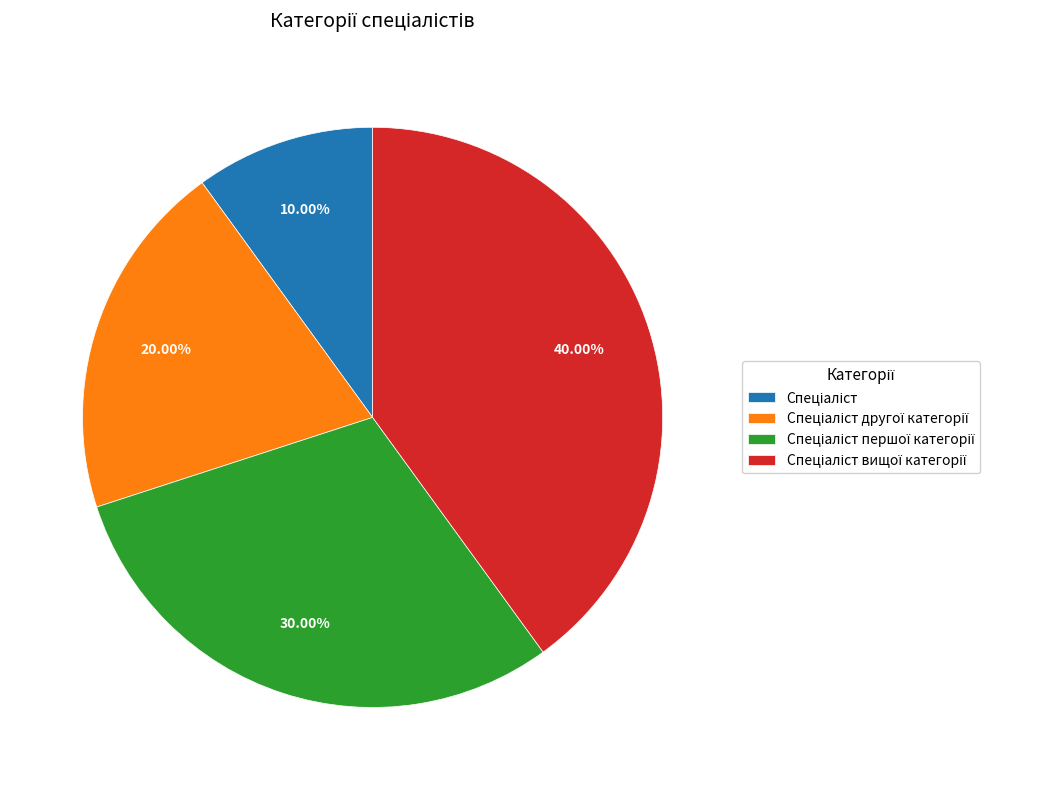

Is there a majority slice in this chart?

No